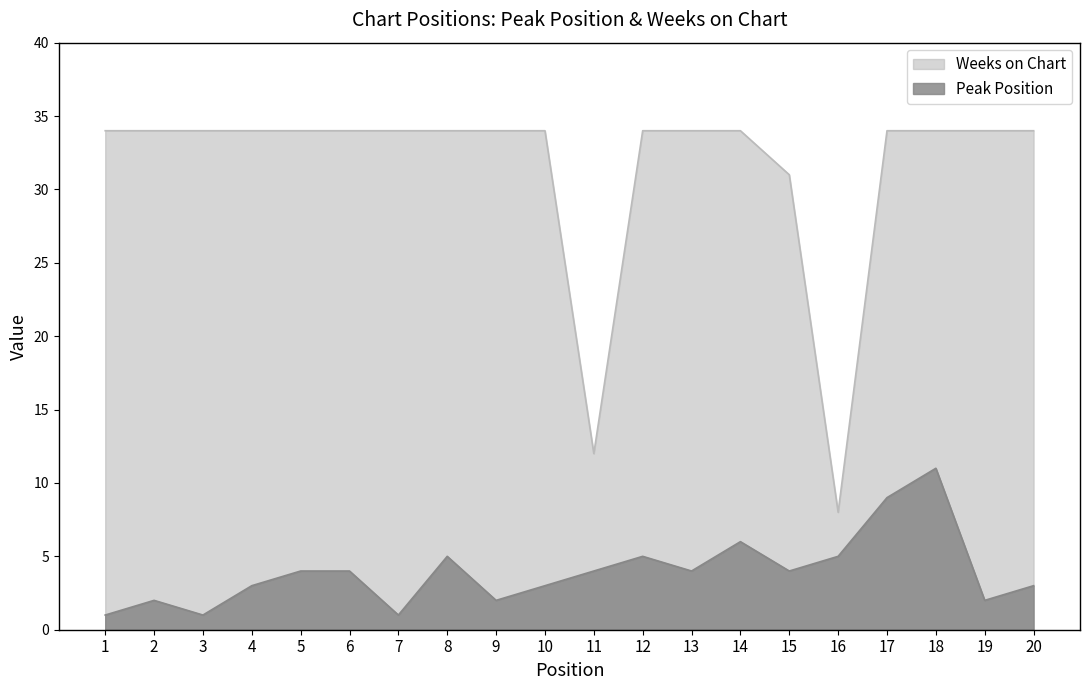

How many values in the Peak Position series are below 4?

9